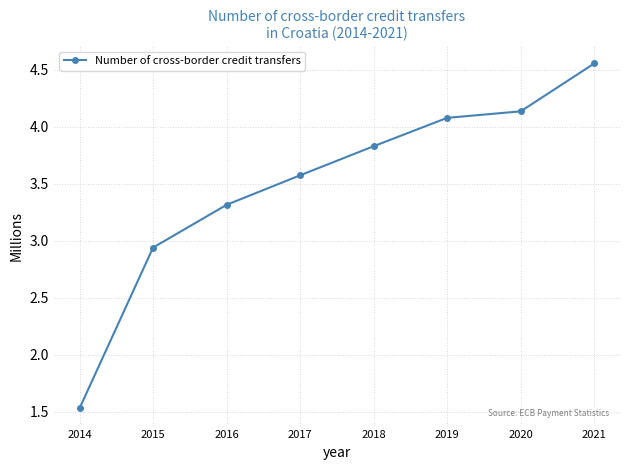

What is the difference between the values at 2019 and 2021?

0.5